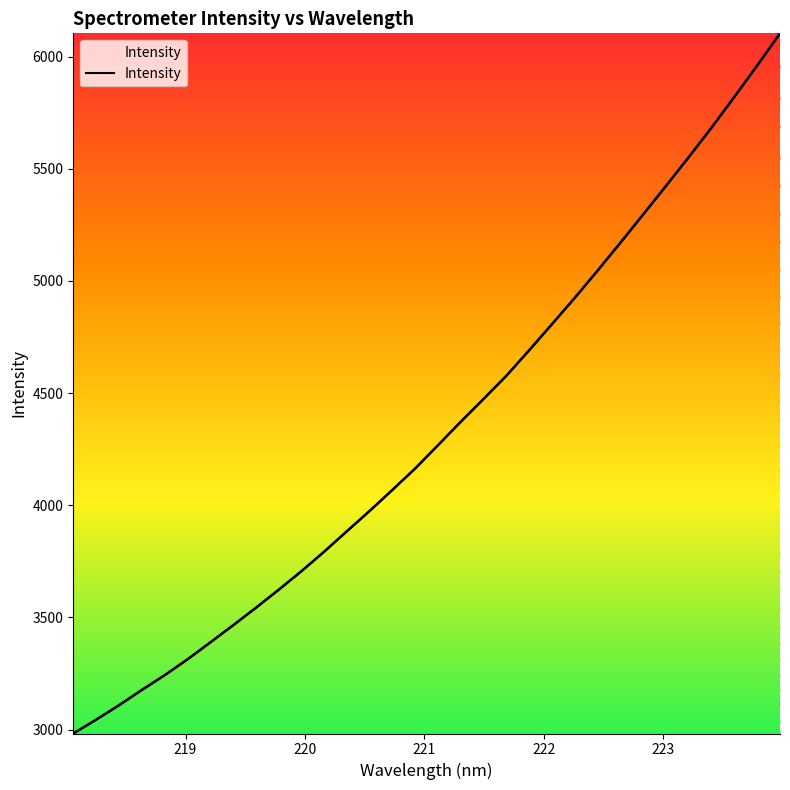

Count the number of categories in the chart.

32